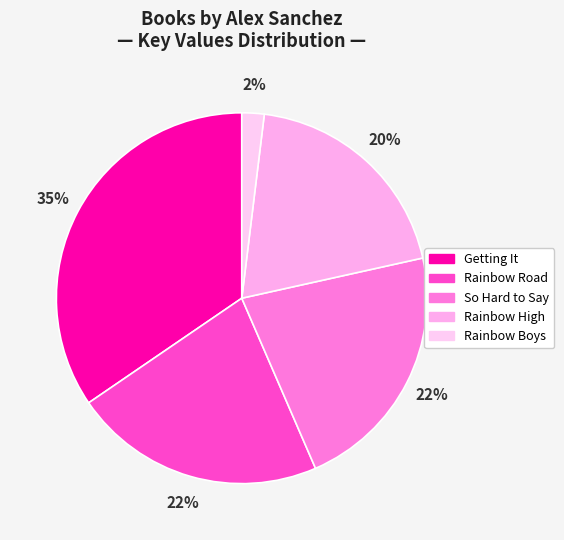

Approximately how many times larger is the value at Rainbow High compared to Rainbow Road?

0.9